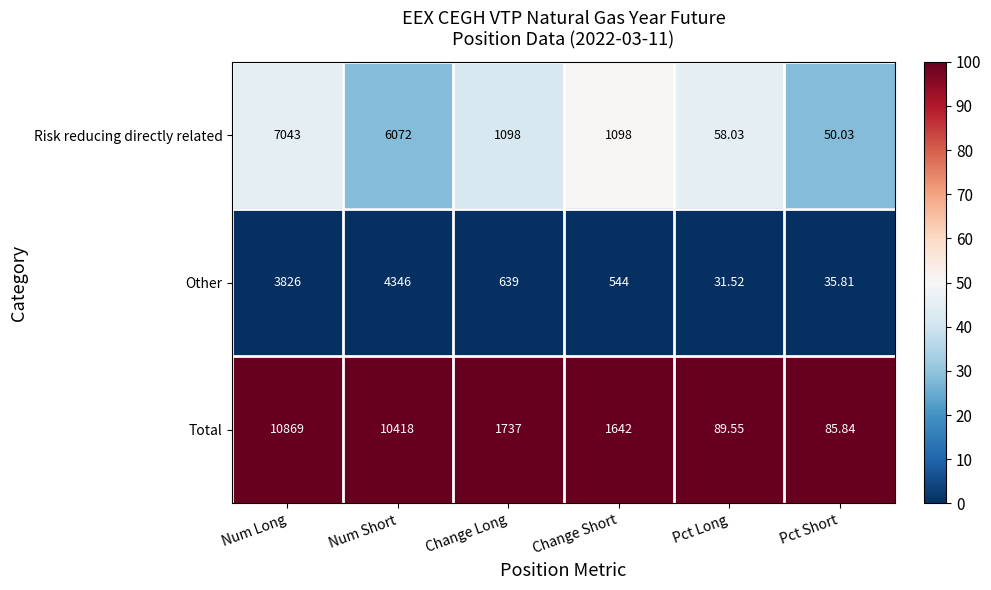

Where does the Other series first go above 639?

Num Long